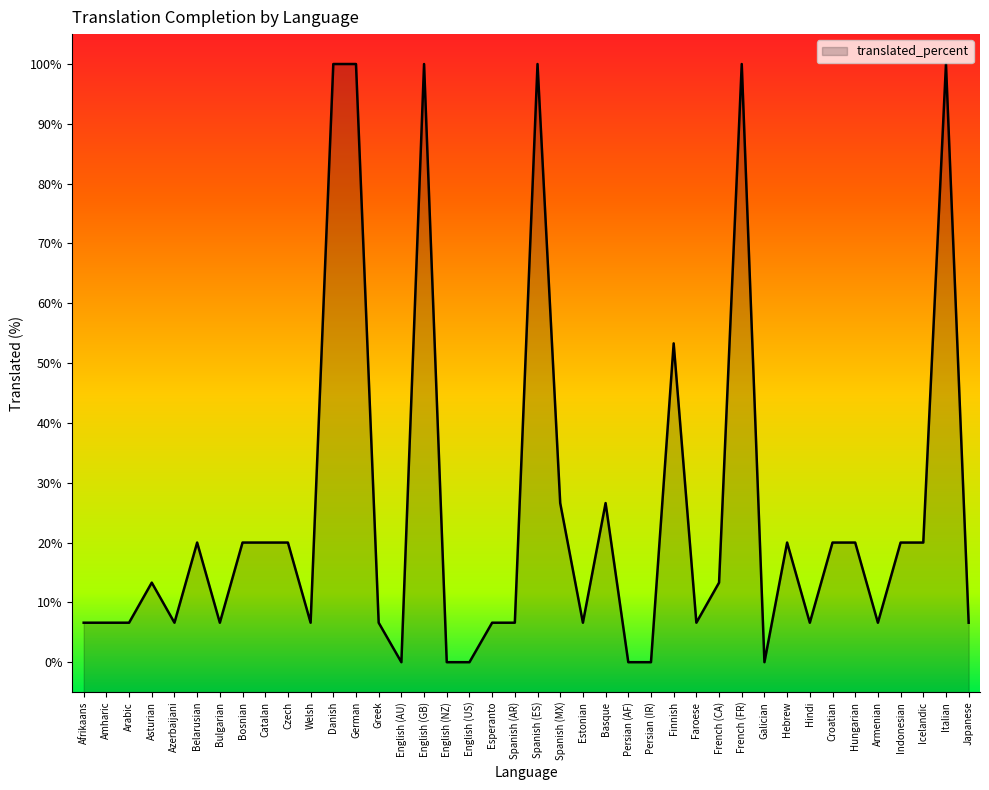

Reading left to right, transcribe all the data shown in this chart.

Afrikaans=6.6	Amharic=6.6	Arabic=6.6	Asturian=13.3	Azerbaijani=6.6	Belarusian=20.0	Bulgarian=6.6	Bosnian=20.0	Catalan=20.0	Czech=20.0	Welsh=6.6	Danish=100.0	German=100.0	Greek=6.6	English (AU)=0.0	English (GB)=100.0	English (NZ)=0.0	English (US)=0.0	Esperanto=6.6	Spanish (AR)=6.6	Spanish (ES)=100.0	Spanish (MX)=26.6	Estonian=6.6	Basque=26.6	Persian (AF)=0.0	Persian (IR)=0.0	Finnish=53.3	Faroese=6.6	French (CA)=13.3	French (FR)=100.0	Galician=0.0	Hebrew=20.0	Hindi=6.6	Croatian=20.0	Hungarian=20.0	Armenian=6.6	Indonesian=20.0	Icelandic=20.0	Italian=100.0	Japanese=6.6